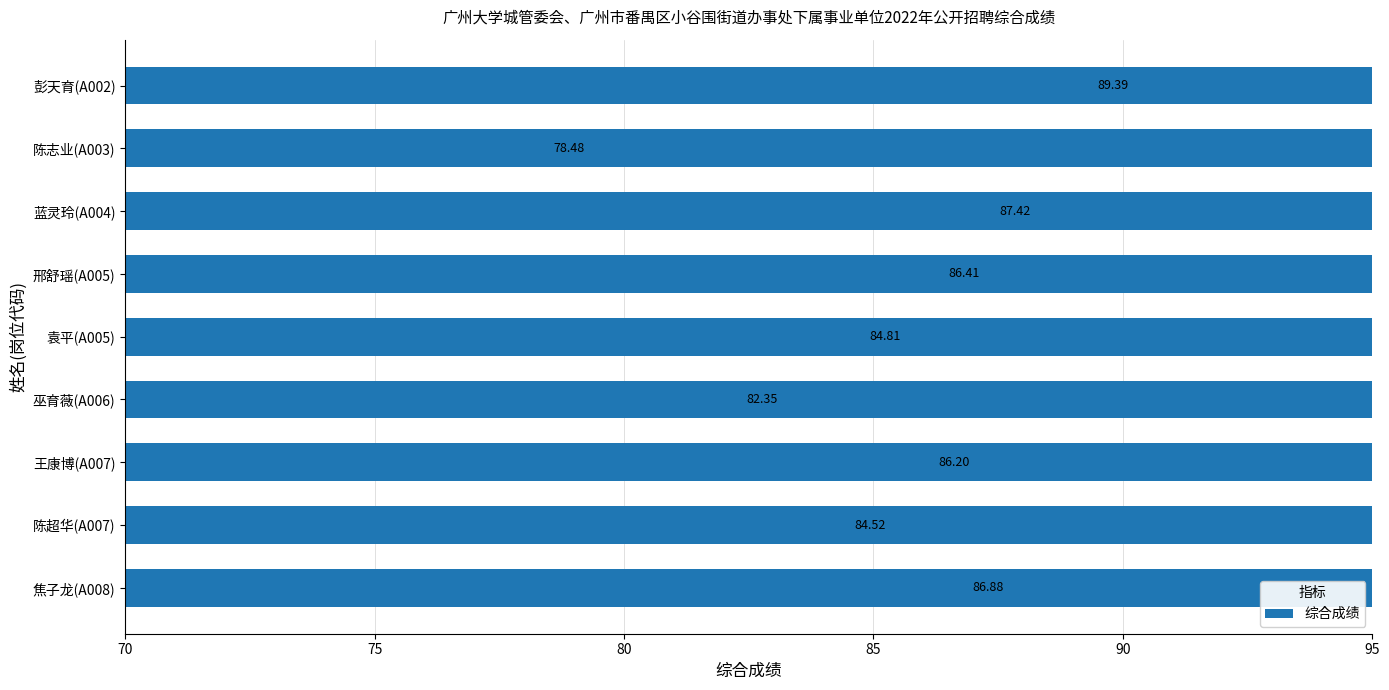

How many values exceed 86?

5